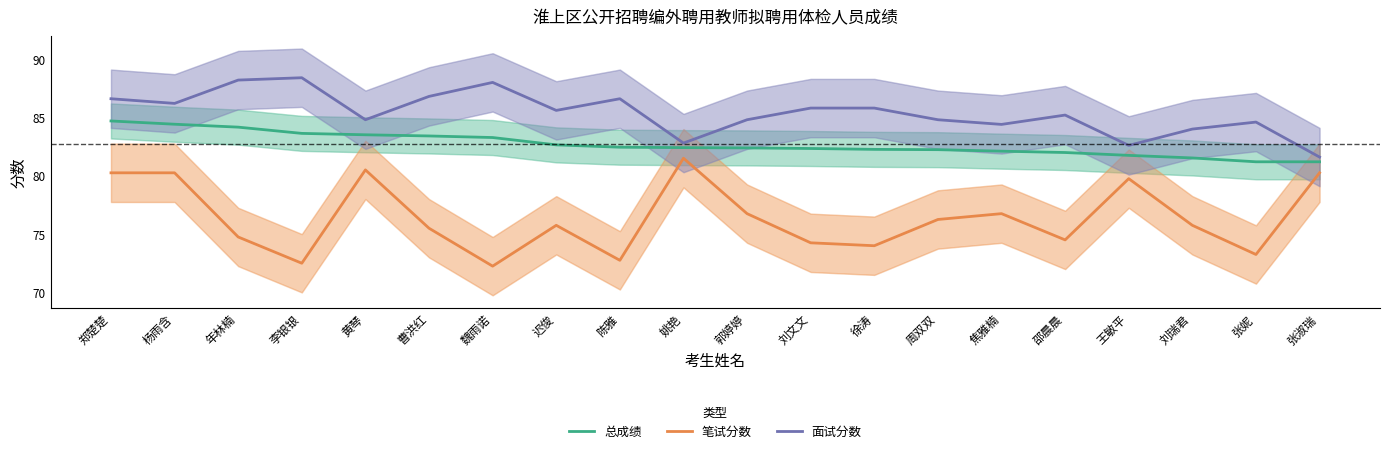

The value of 笔试分数 at 刘文文 is 74.2. True or false?

True